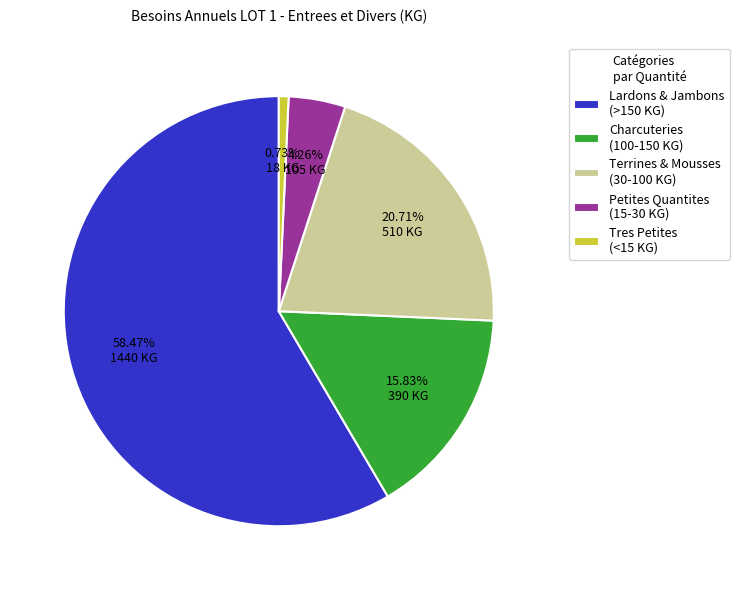

Rank the categories by value from lowest to highest.

Tres Petites (<15 KG), Petites Quantites (15-30 KG), Charcuteries (100-150 KG), Terrines & Mousses (30-100 KG), Lardons & Jambons (>150 KG)